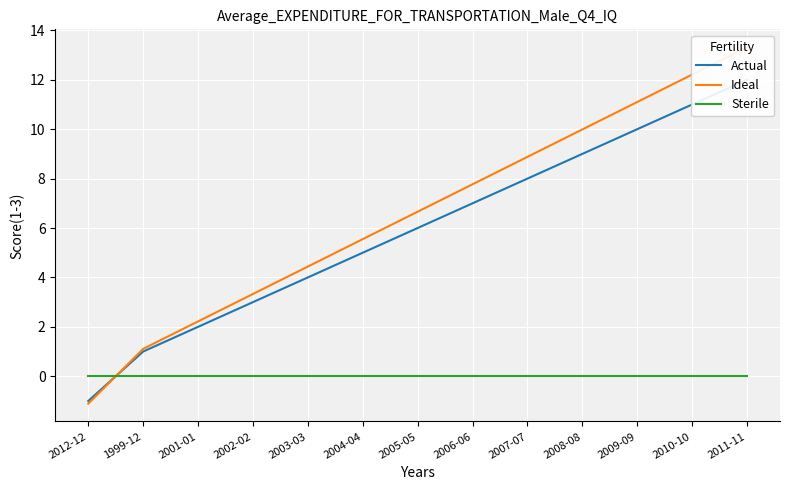

Is the value of Actual at 2005-05 greater than the value of Sterile at 2002-02?

Yes